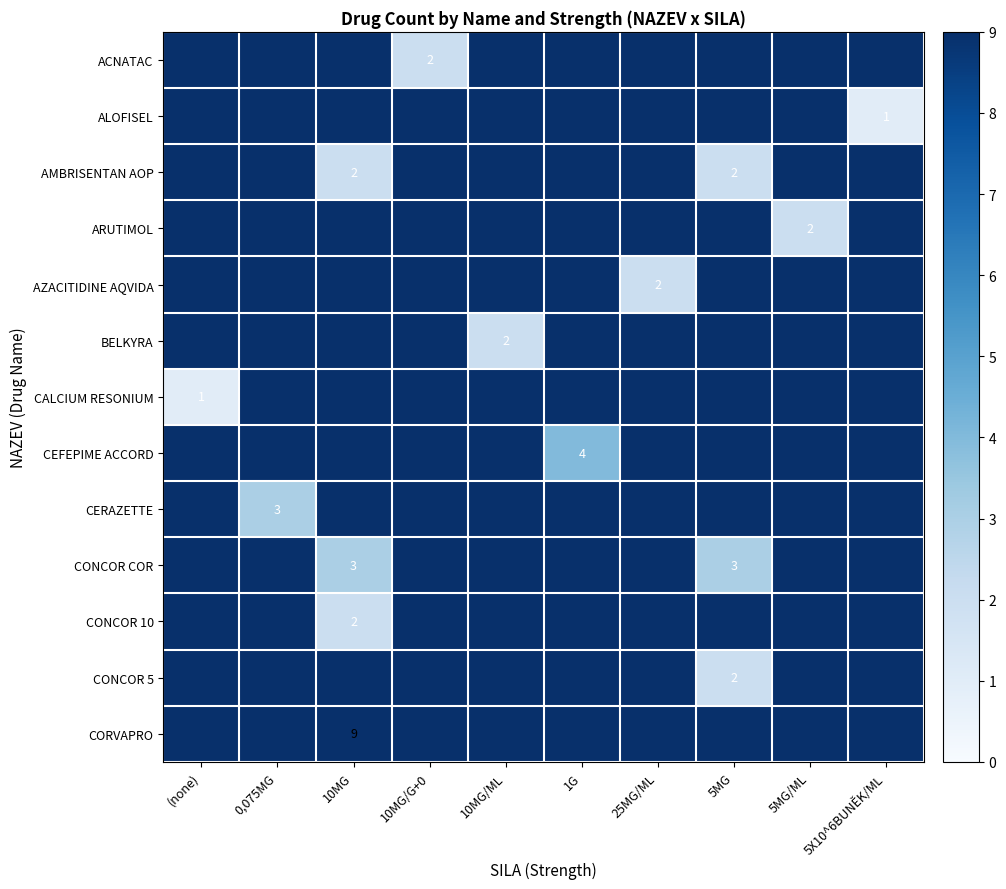

The CONCOR COR series shows 2 at 10MG. True or false?

False